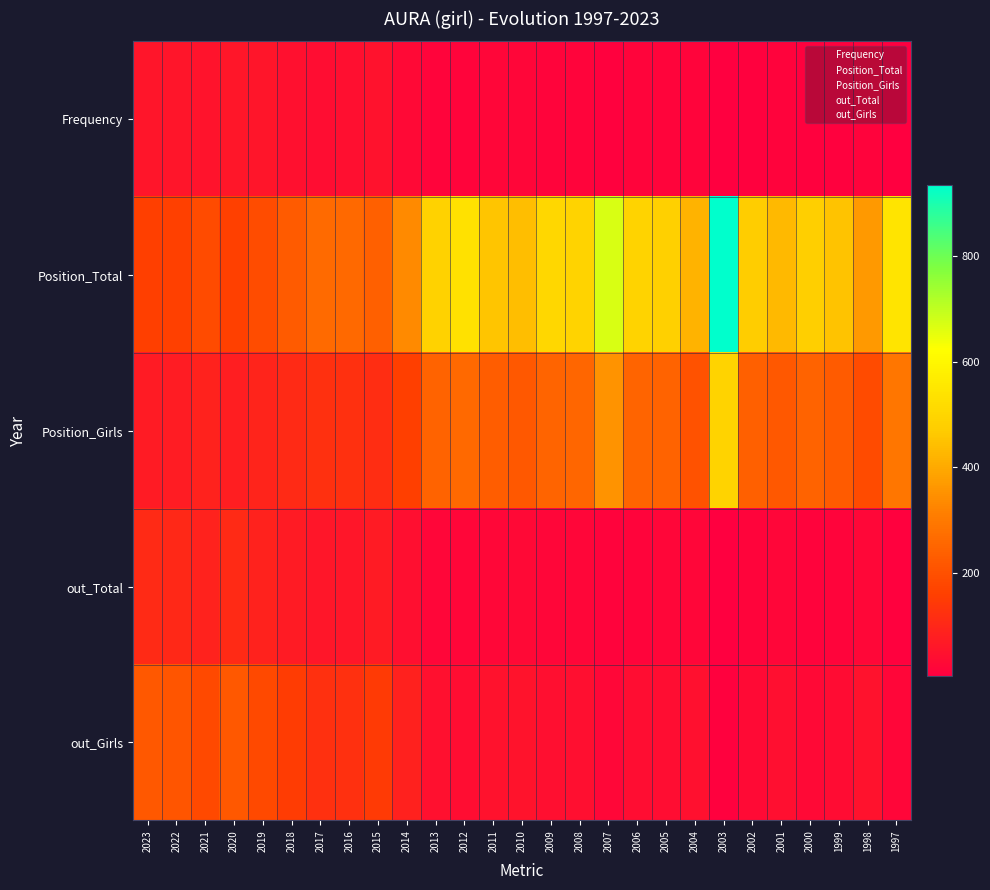

At which category is the sum across all series the highest?

2003